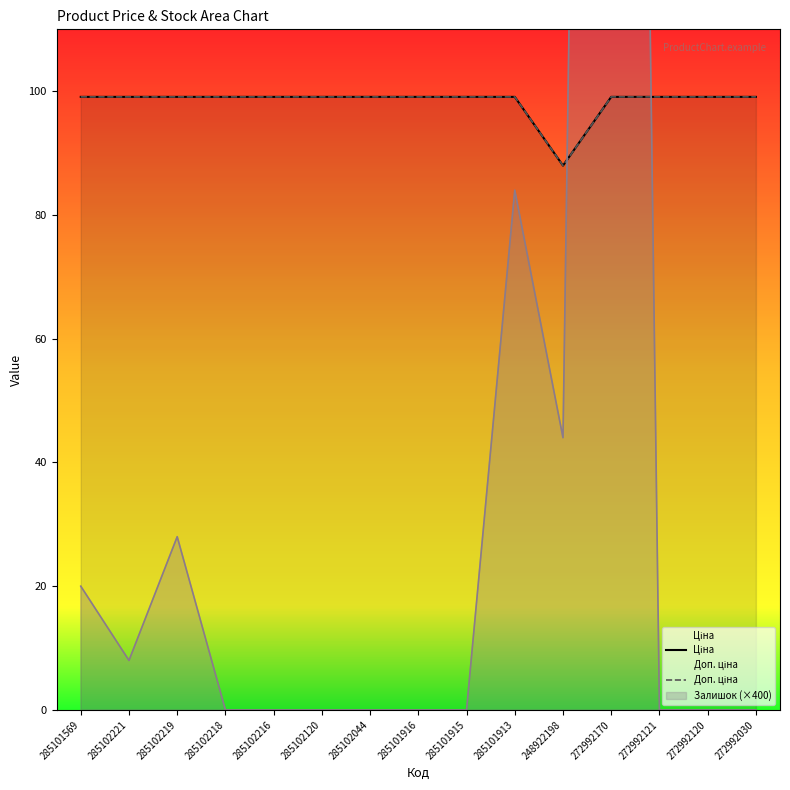

True or false: Ціна and Доп. ціна intersect in this chart.

False